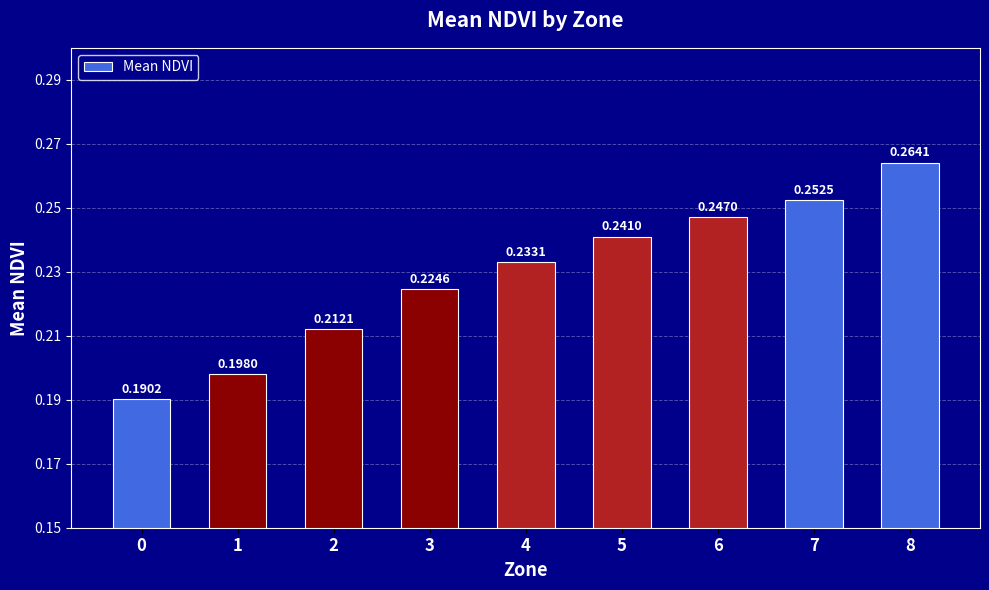

Which category has the highest value across all series?

8